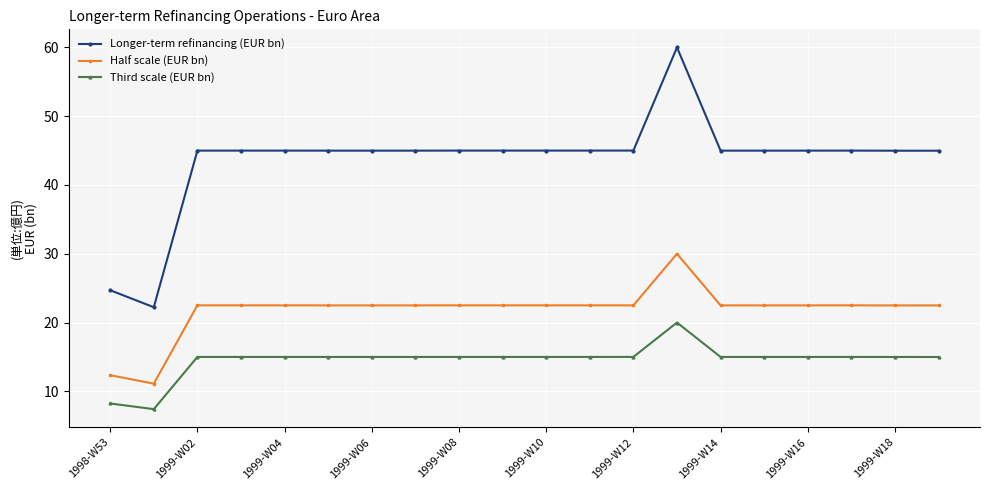

True or false: Third scale (EUR bn) has more than 0 points higher than both neighbors.

True